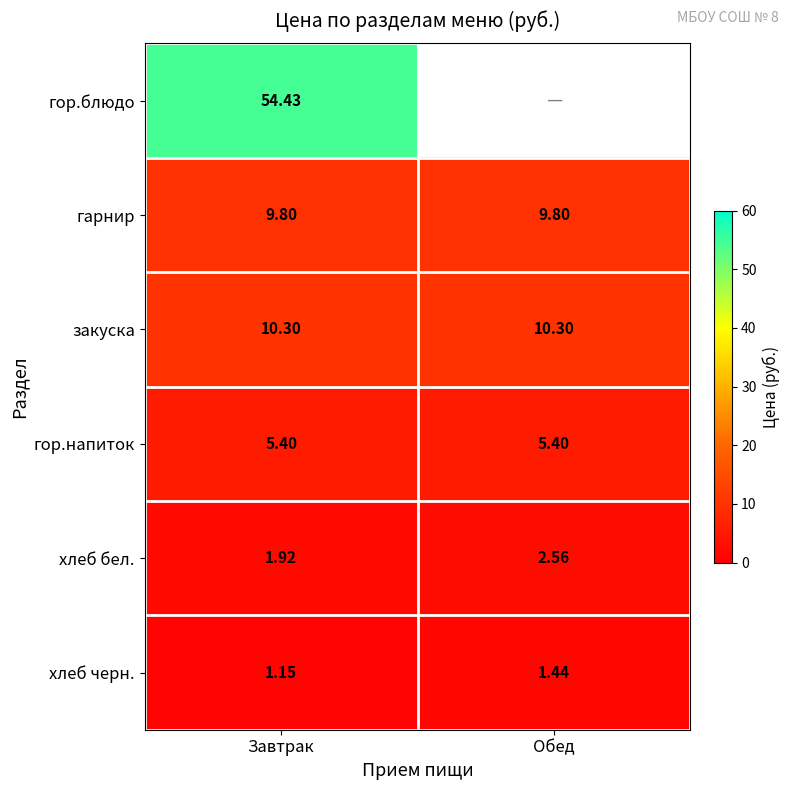

At which category is the sum across all series the highest?

Завтрак